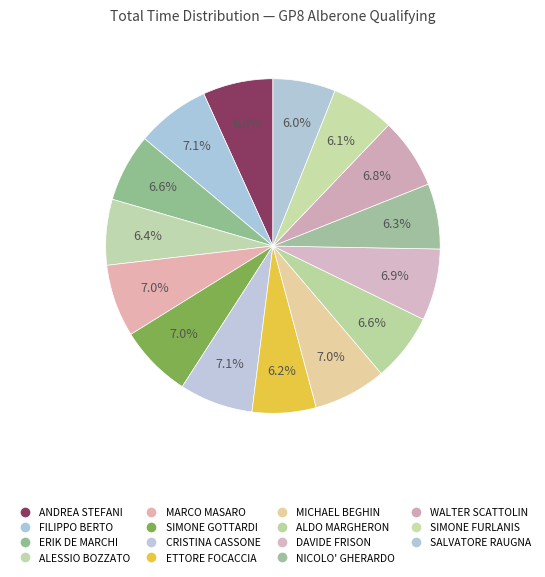

How many segments does this pie chart have?

15